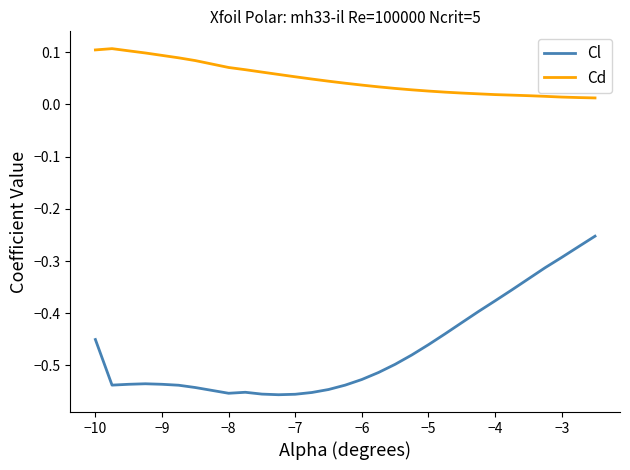

True or false: Cd and Cl cross at least once.

False